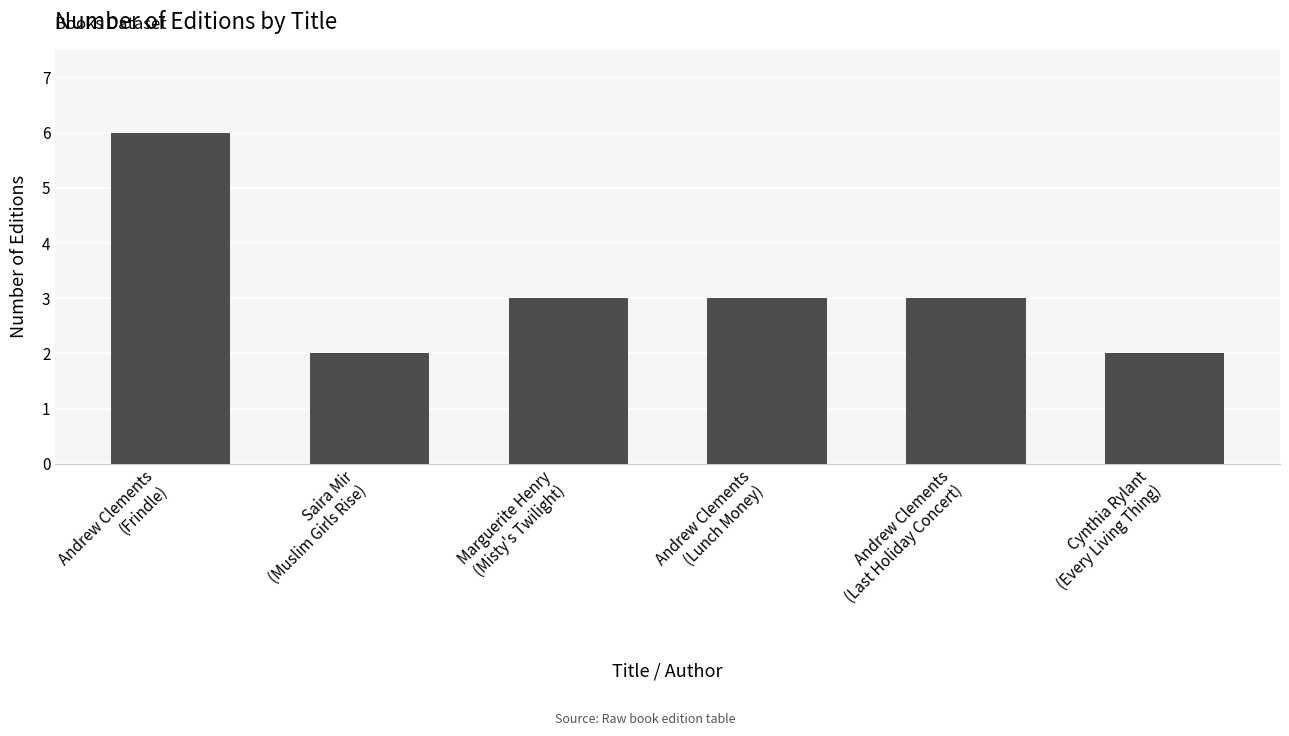

Reading left to right, what are all the values shown in this chart?

Andrew Clements
(Frindle)=6	Saira Mir
(Muslim Girls Rise)=2	Marguerite Henry
(Misty's Twilight)=3	Andrew Clements
(Lunch Money)=3	Andrew Clements
(Last Holiday Concert)=3	Cynthia Rylant
(Every Living Thing)=2